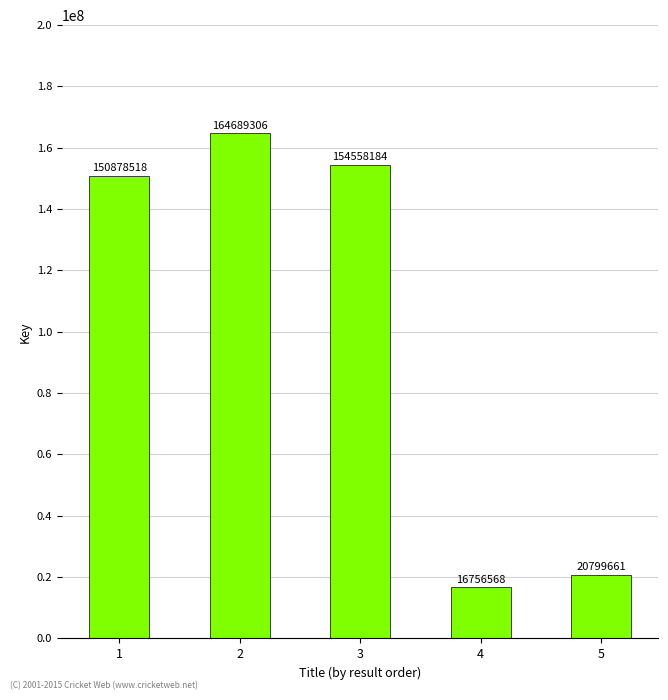

What is the difference between the values at 2 and 1?

13810788